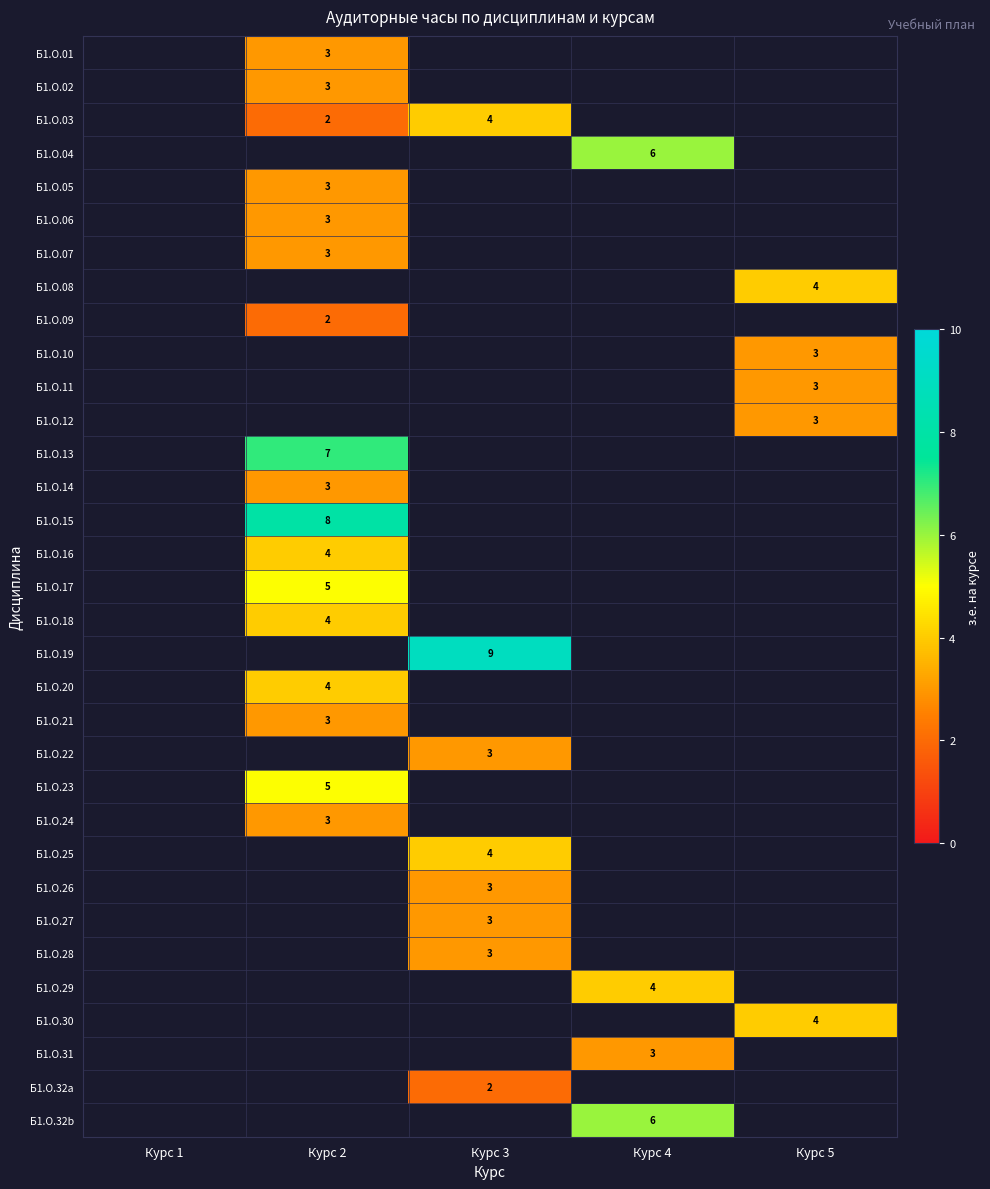

The value of Б1.О.32b at Курс 4 is 6. True or false?

True